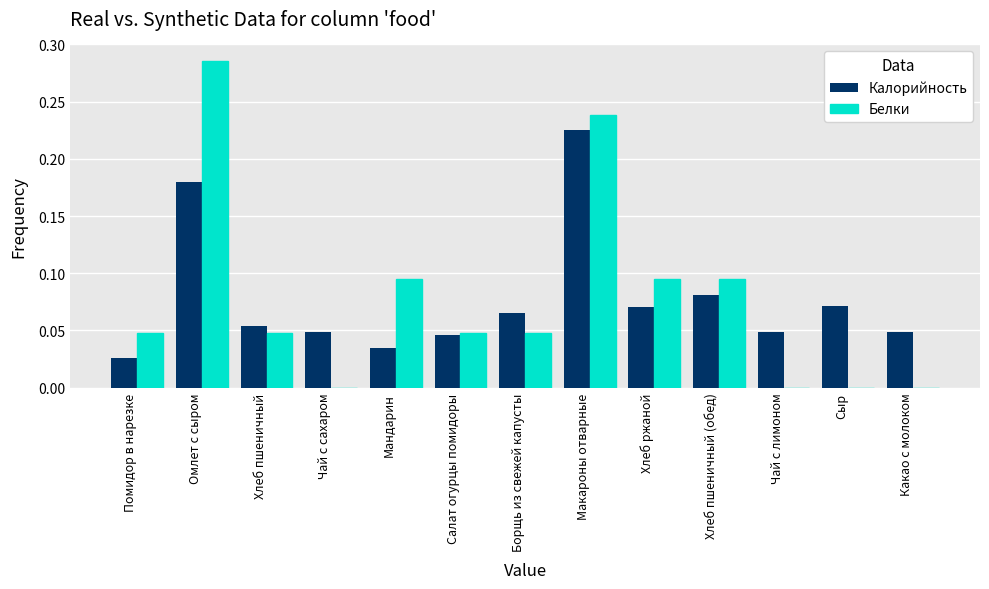

Which series changed the most between Салат огурцы помидоры and Чай с лимоном?

Белки